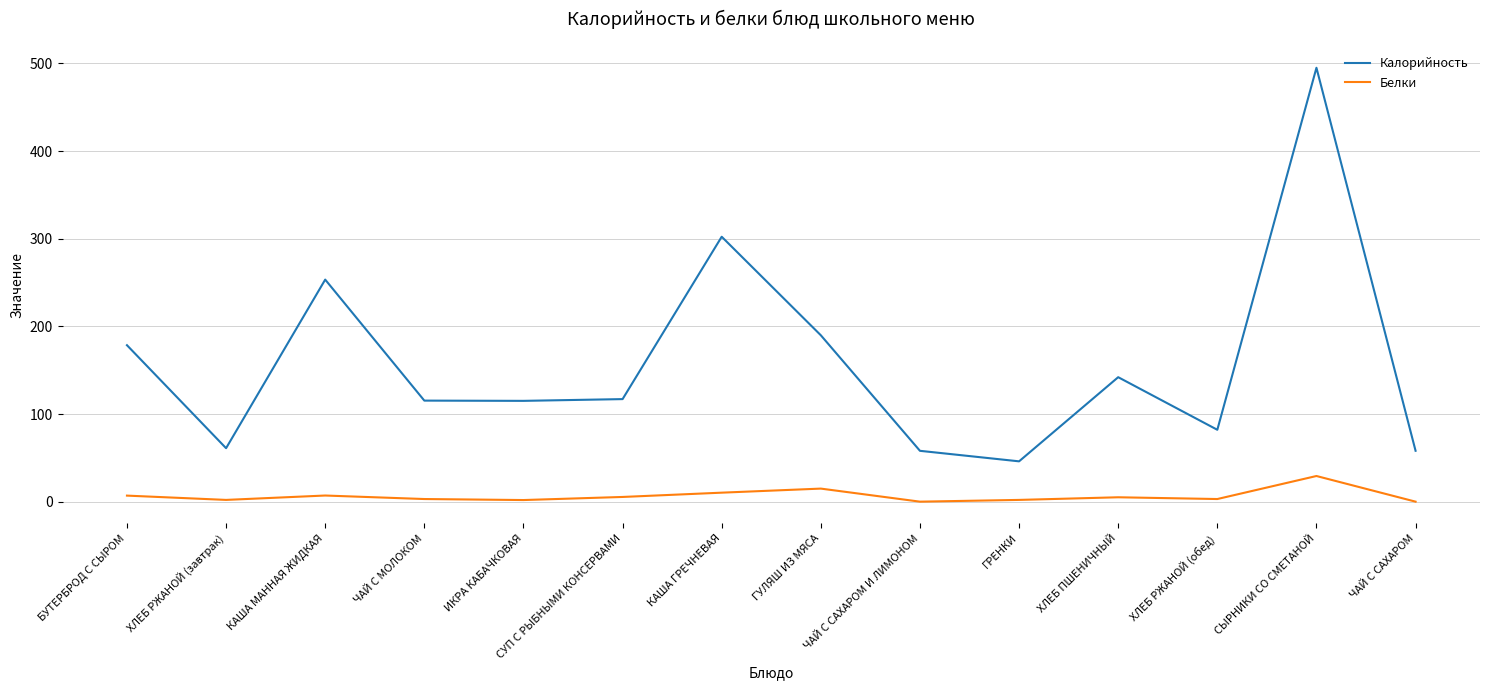

What is the maximum value shown in the chart?

495.0